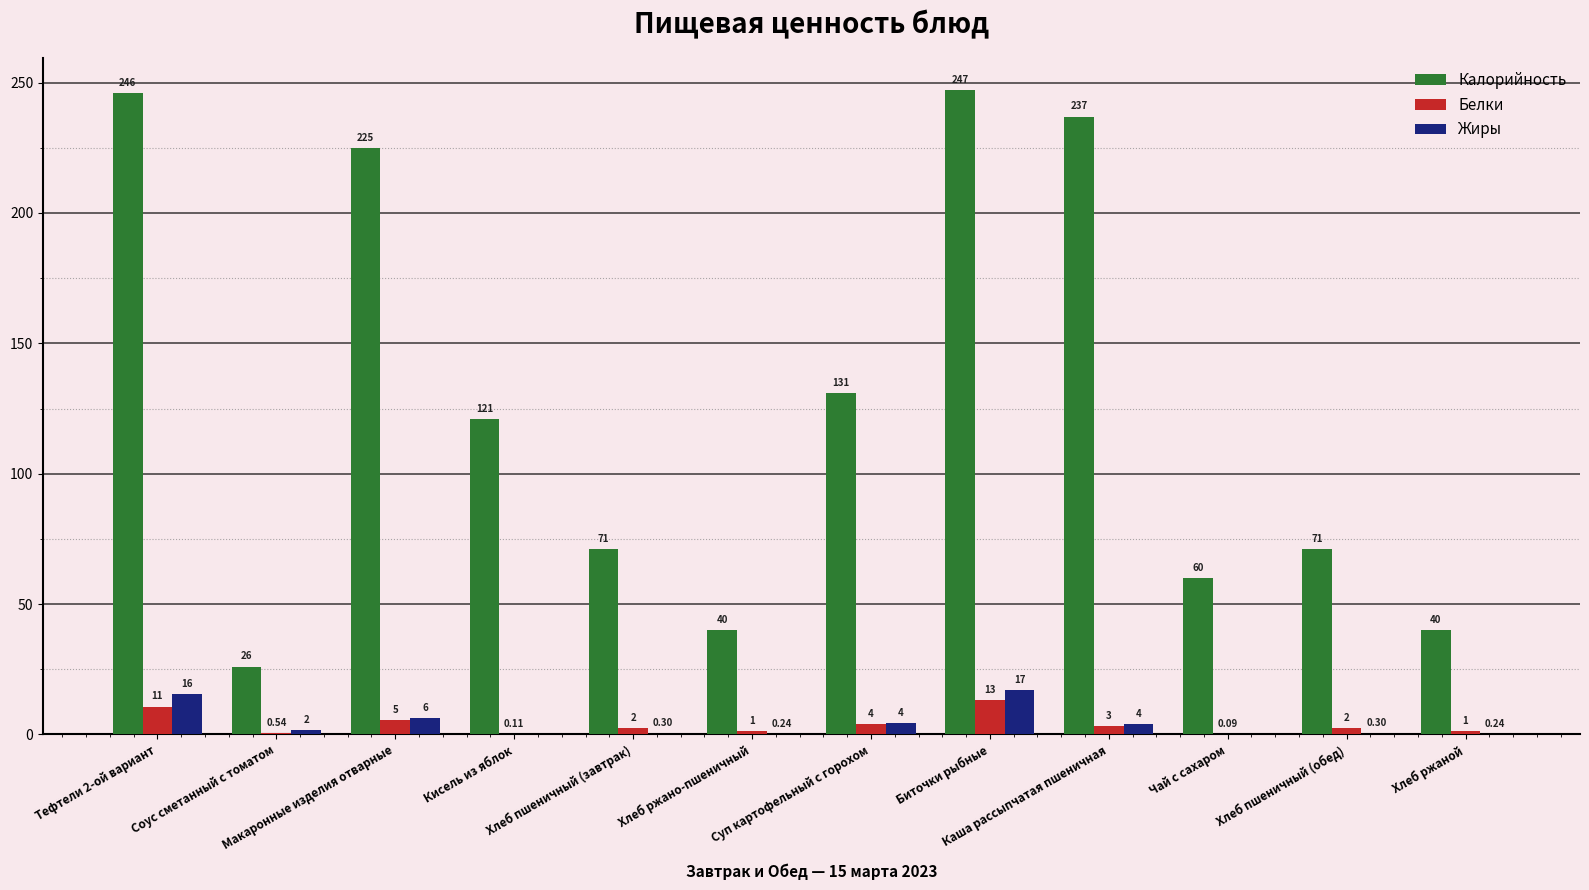

What is the value of the Жиры bar at the 1st from the left?

15.5